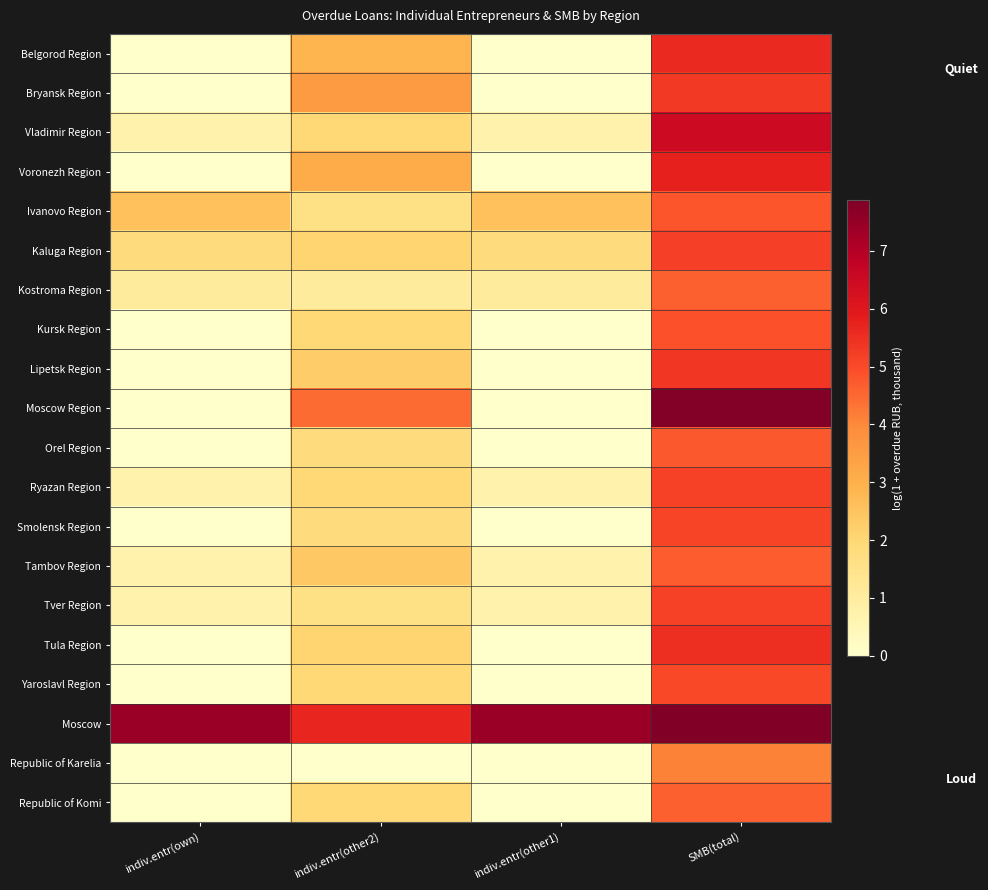

Reading right to left, what are all the values shown in this chart?

Belgorod Region: SMB(total)=5.6	indiv.entr(other1)=0.0	indiv.entr(other2)=2.9	indiv.entr(own)=0.0
Bryansk Region: SMB(total)=5.3	indiv.entr(other1)=0.0	indiv.entr(other2)=3.6	indiv.entr(own)=0.0
Vladimir Region: SMB(total)=6.5	indiv.entr(other1)=0.7	indiv.entr(other2)=1.9	indiv.entr(own)=0.7
Voronezh Region: SMB(total)=5.8	indiv.entr(other1)=0.0	indiv.entr(other2)=3.1	indiv.entr(own)=0.0
Ivanovo Region: SMB(total)=4.8	indiv.entr(other1)=2.6	indiv.entr(other2)=1.6	indiv.entr(own)=2.6
Kaluga Region: SMB(total)=5.2	indiv.entr(other1)=1.8	indiv.entr(other2)=2.1	indiv.entr(own)=1.8
Kostroma Region: SMB(total)=4.6	indiv.entr(other1)=1.1	indiv.entr(other2)=1.1	indiv.entr(own)=1.1
Kursk Region: SMB(total)=4.9	indiv.entr(other1)=0.0	indiv.entr(other2)=1.9	indiv.entr(own)=0.0
Lipetsk Region: SMB(total)=5.3	indiv.entr(other1)=0.0	indiv.entr(other2)=2.3	indiv.entr(own)=0.0
Moscow Region: SMB(total)=7.8	indiv.entr(other1)=0.0	indiv.entr(other2)=4.5	indiv.entr(own)=0.0
Orel Region: SMB(total)=4.7	indiv.entr(other1)=0.0	indiv.entr(other2)=1.8	indiv.entr(own)=0.0
Ryazan Region: SMB(total)=5.2	indiv.entr(other1)=0.7	indiv.entr(other2)=1.9	indiv.entr(own)=0.7
Smolensk Region: SMB(total)=5.1	indiv.entr(other1)=0.0	indiv.entr(other2)=1.8	indiv.entr(own)=0.0
Tambov Region: SMB(total)=4.7	indiv.entr(other1)=0.7	indiv.entr(other2)=2.4	indiv.entr(own)=0.7
Tver Region: SMB(total)=5.1	indiv.entr(other1)=0.7	indiv.entr(other2)=1.6	indiv.entr(own)=0.7
Tula Region: SMB(total)=5.5	indiv.entr(other1)=0.0	indiv.entr(other2)=2.1	indiv.entr(own)=0.0
Yaroslavl Region: SMB(total)=5.0	indiv.entr(other1)=0.0	indiv.entr(other2)=1.9	indiv.entr(own)=0.0
Moscow: SMB(total)=7.9	indiv.entr(other1)=7.4	indiv.entr(other2)=5.7	indiv.entr(own)=7.4
Republic of Karelia: SMB(total)=4.1	indiv.entr(other1)=0.0	indiv.entr(other2)=0.0	indiv.entr(own)=0.0
Republic of Komi: SMB(total)=4.6	indiv.entr(other1)=0.0	indiv.entr(other2)=1.9	indiv.entr(own)=0.0